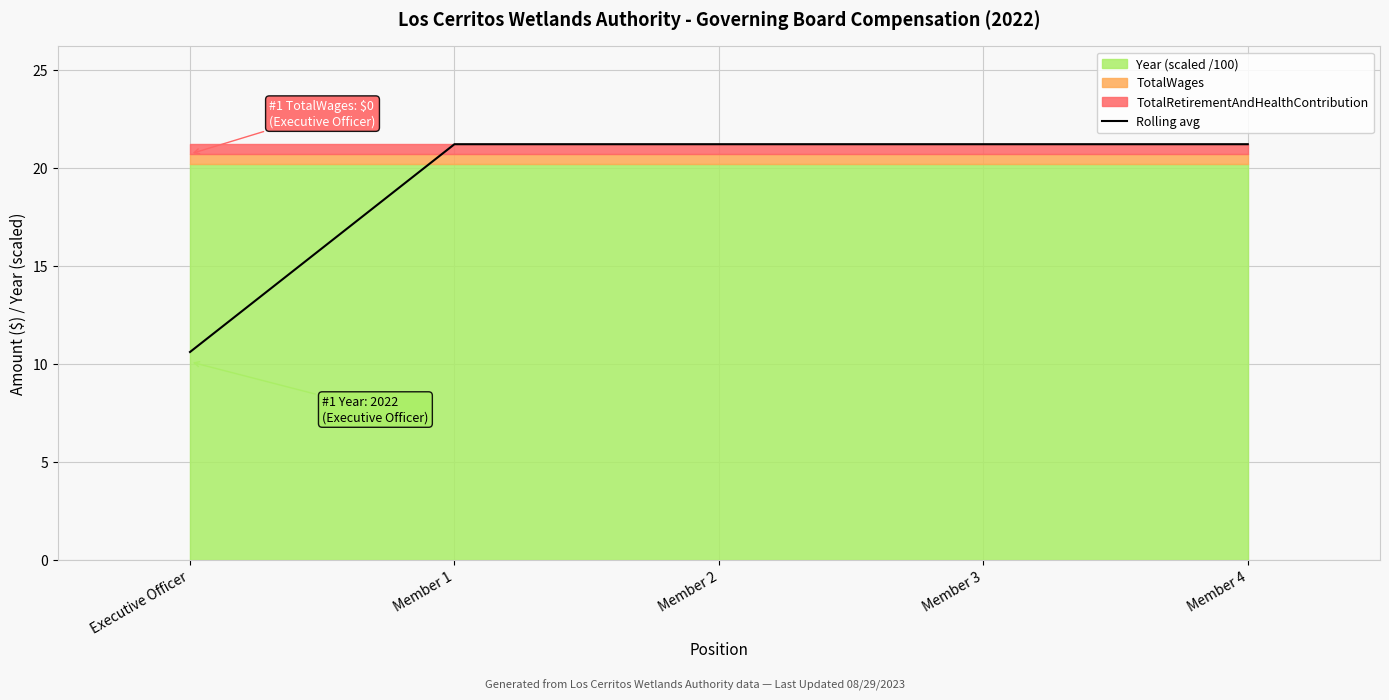

What is the smallest value displayed?

10.6